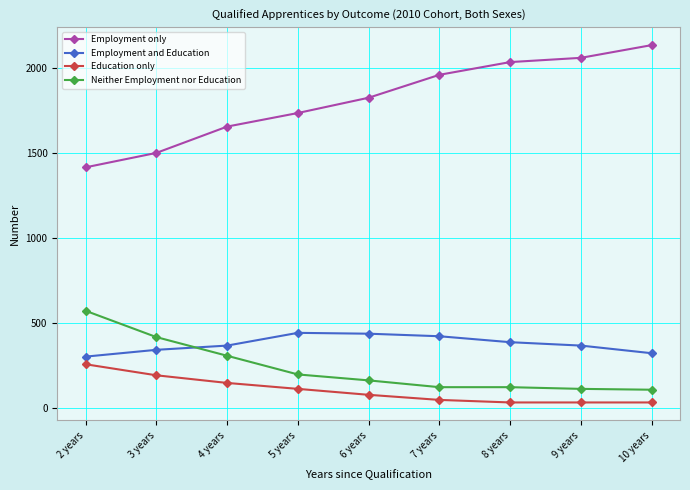

What is the label of the 8th point from the right?

3 years